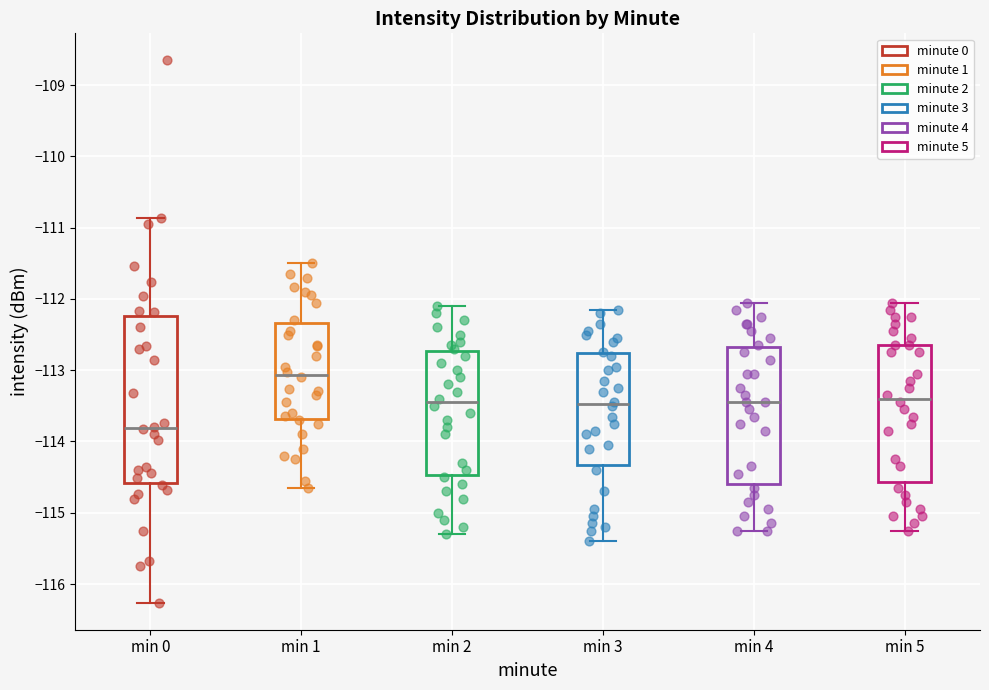

Which box's median line is the highest?

min 1